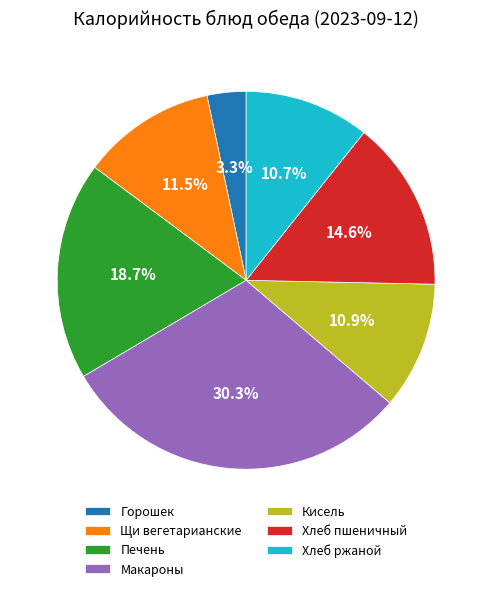

Is there any slice that represents more than half of the pie?

No